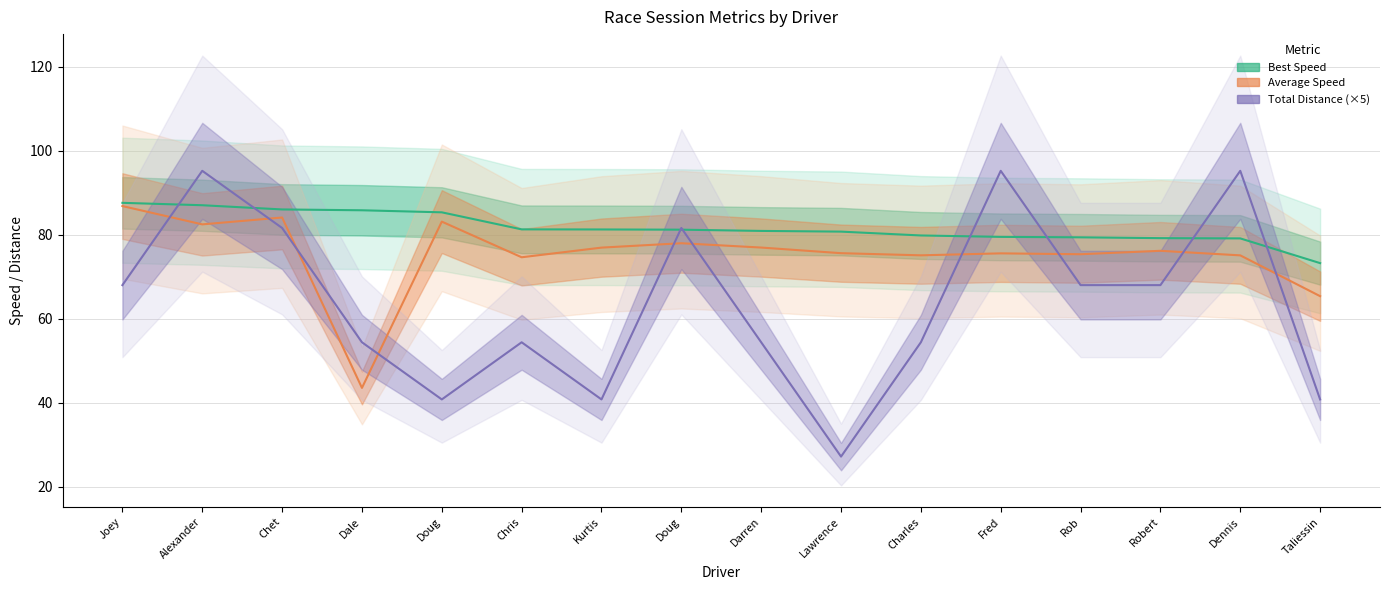

What is the label of the 4th point from the left?

Dale